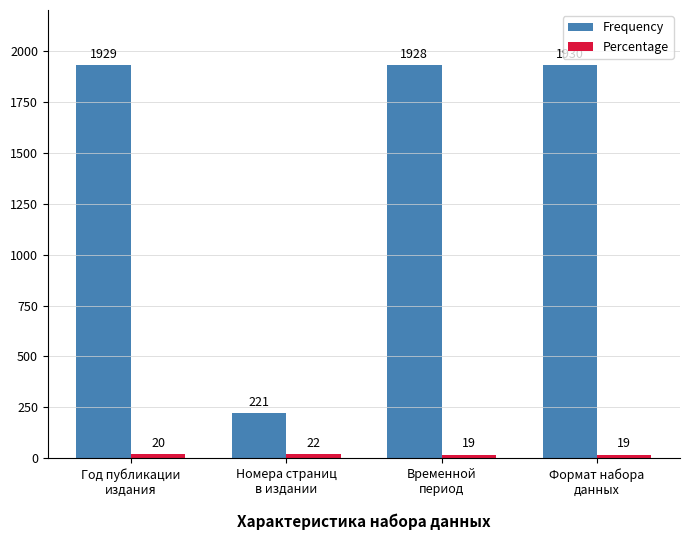

Reading right to left, what are all the values shown in this chart?

Frequency: Формат набора
данных=1930	Временной
период=1928	Номера страниц
в издании=221	Год публикации
издания=1929
Percentage: Формат набора
данных=19	Временной
период=19	Номера страниц
в издании=22	Год публикации
издания=20